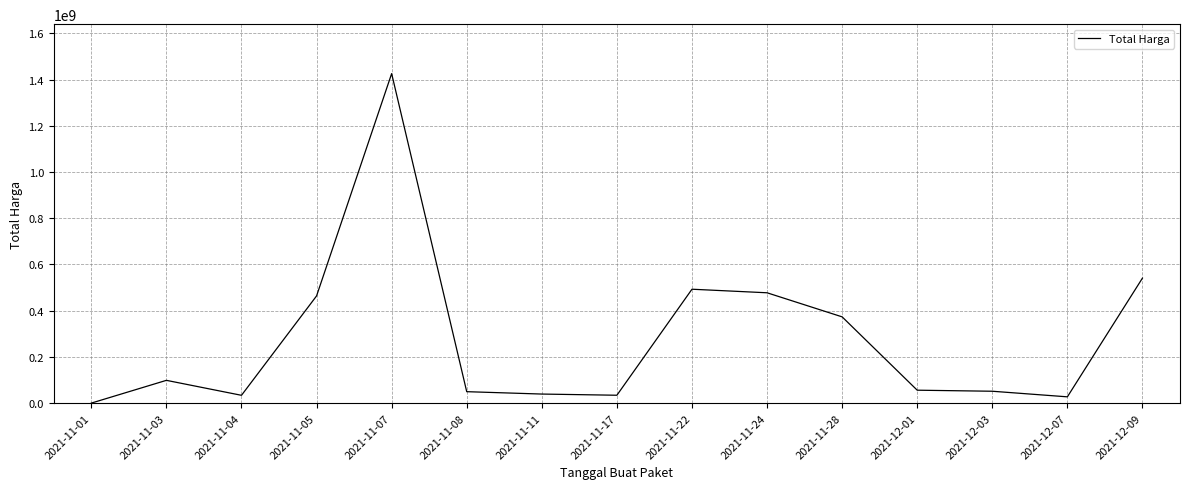

What is the greatest value displayed?

1425867900